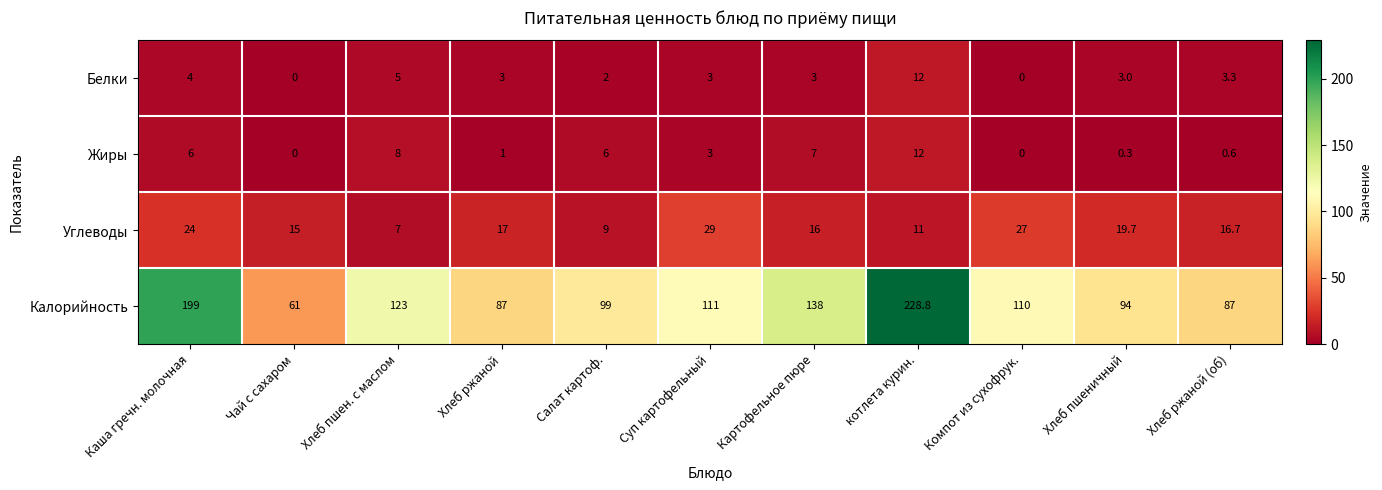

True or false: Калорийность has a value of 155.2 at Хлеб ржаной.

False